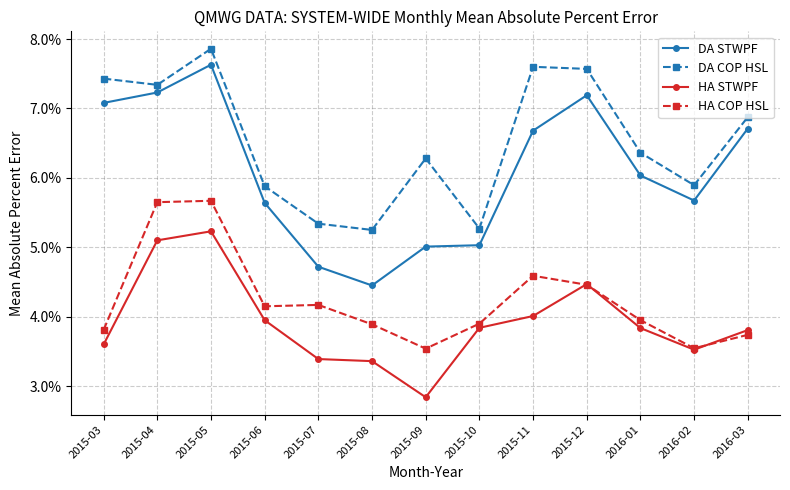

Does the chart have visible grid lines?

Yes